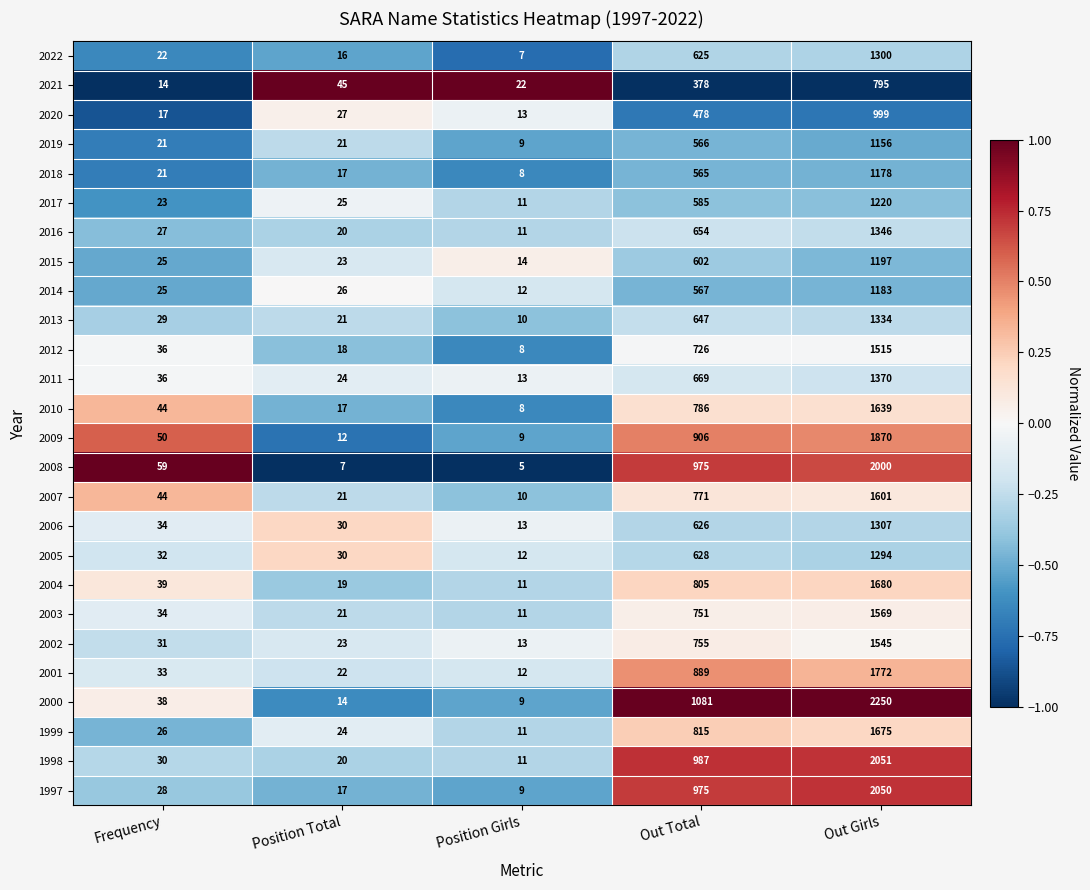

What is the total value across all series at Out Total?

18812